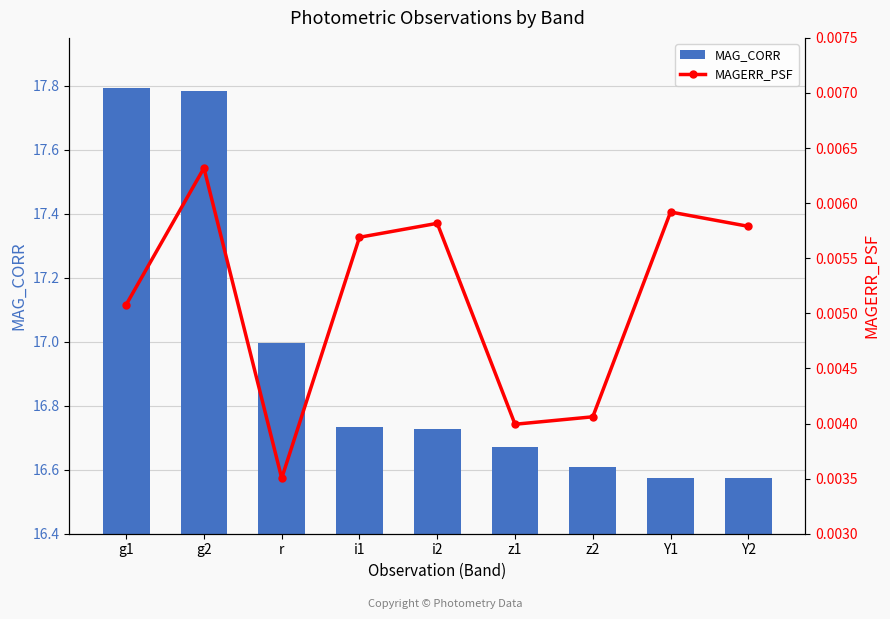

The value of MAG_CORR at g2 is 24.7. True or false?

False